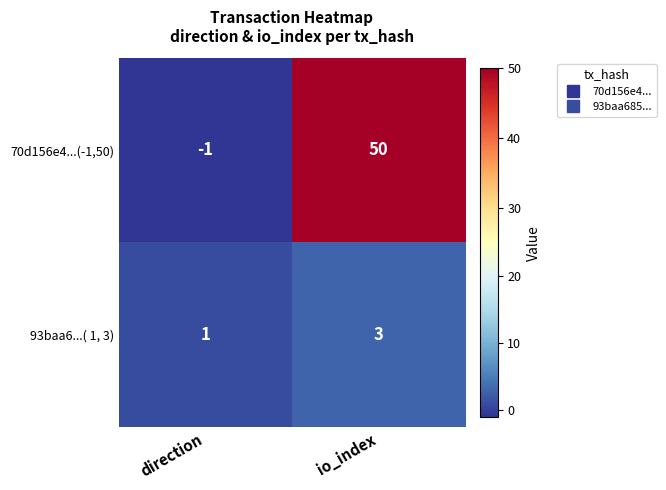

Which category has the highest value across all series?

io_index